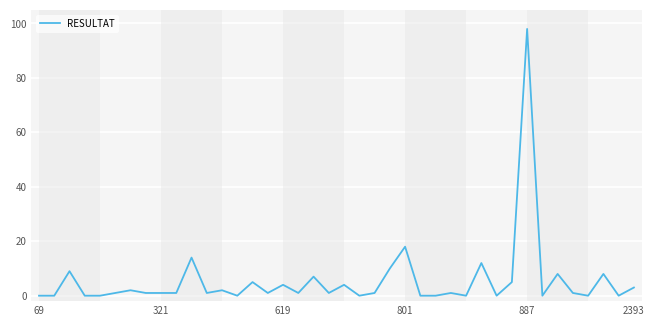

What is the greatest value displayed?

98